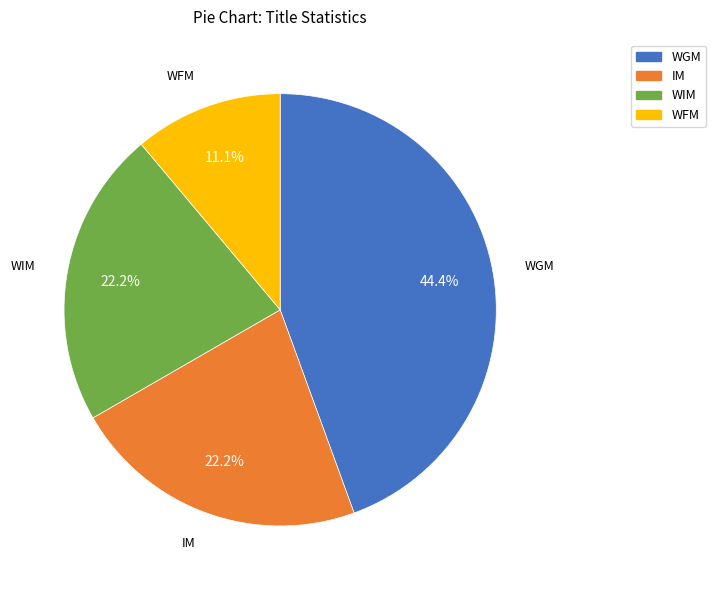

How many slices are in this pie chart?

4